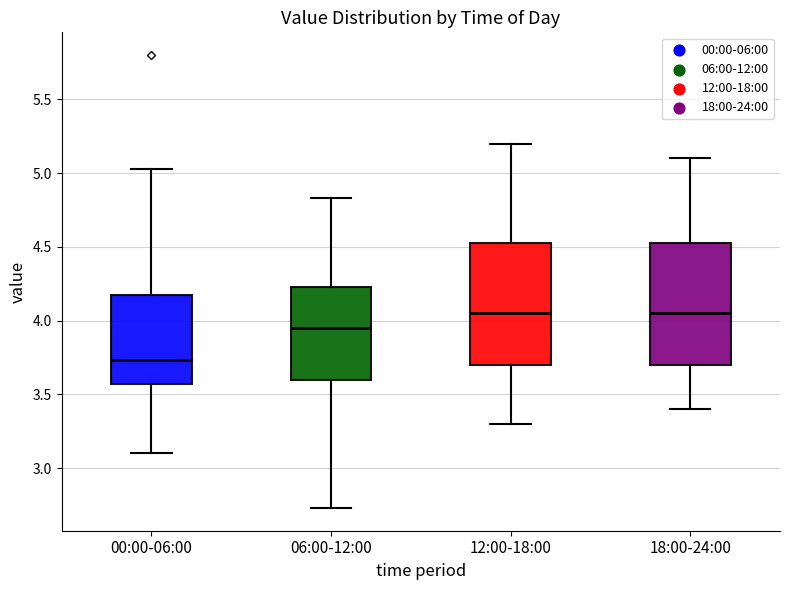

Where is the lower edge of the box for 12:00-18:00 on the y-axis? The values are not printed on the chart, so give them approximately, as read against the axis.

3.70